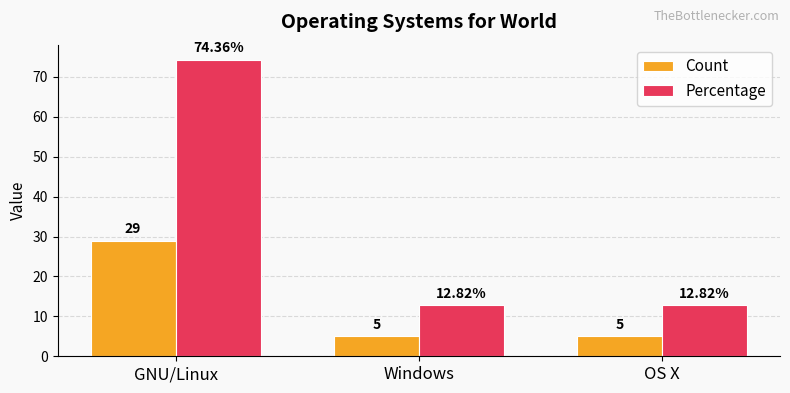

The value of Count at GNU/Linux is 29.0. True or false?

True